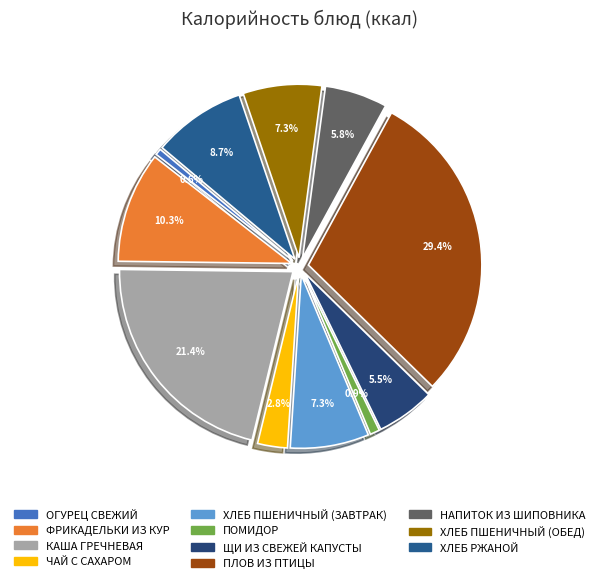

Between ПОМИДОР and ФРИКАДЕЛЬКИ ИЗ КУР, which is larger?

ФРИКАДЕЛЬКИ ИЗ КУР